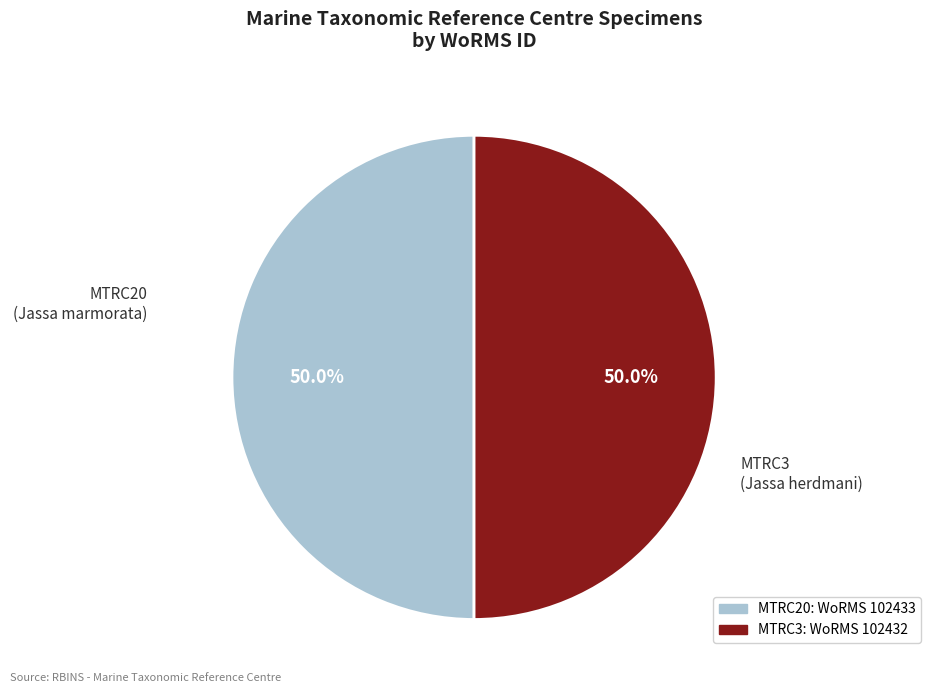

What percentage is NOT represented by MTRC20?

50.0%